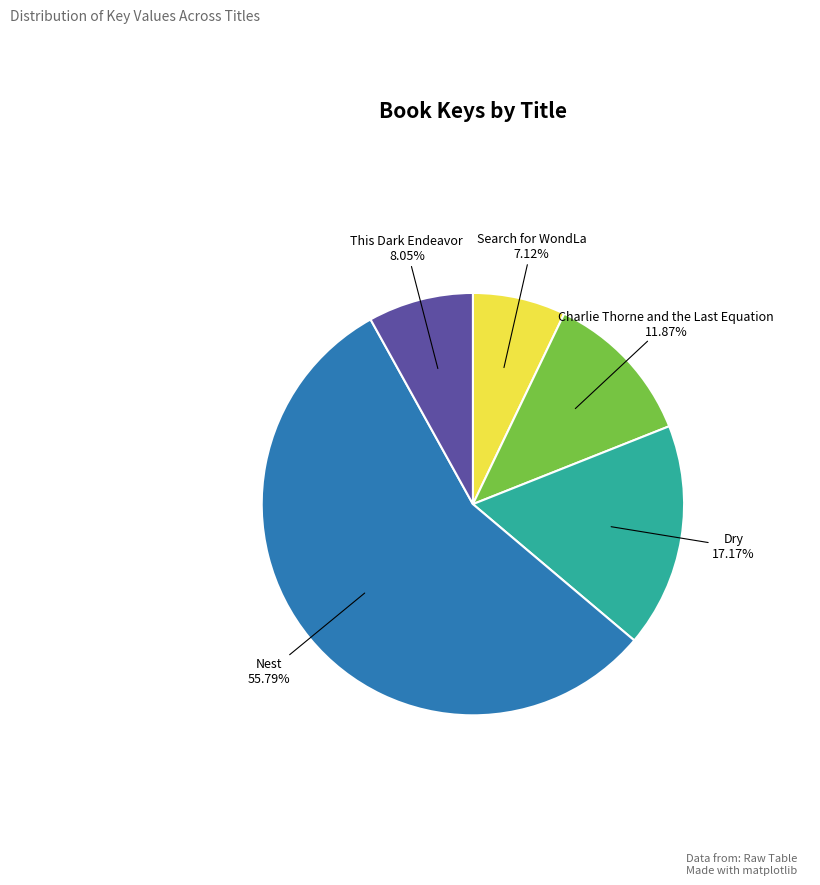

Which slice is the smallest?

Search for WondLa